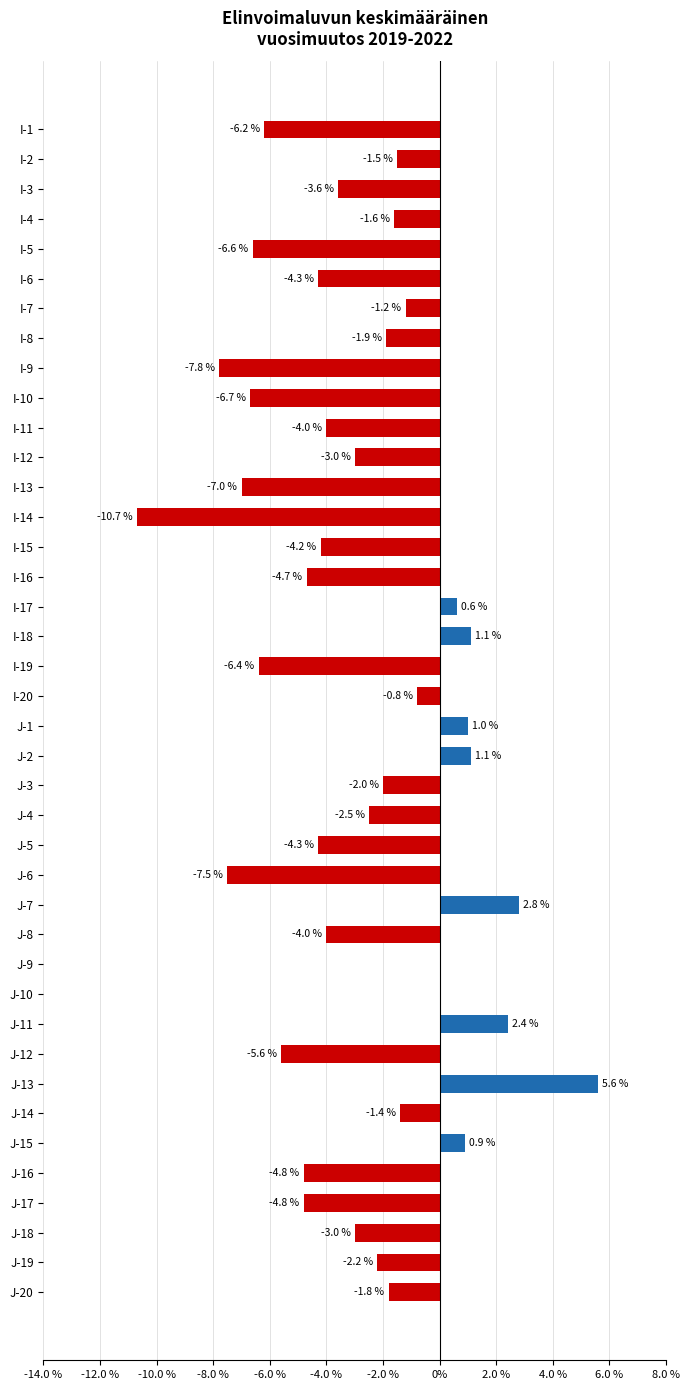

What is the change in value from I-12 to I-20?

+2.2